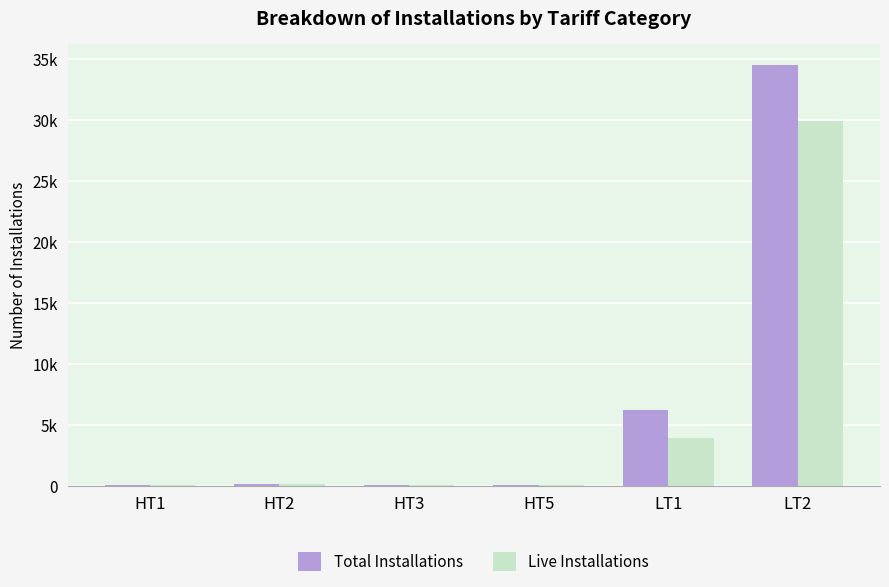

Which category has the lowest value across all series?

HT5